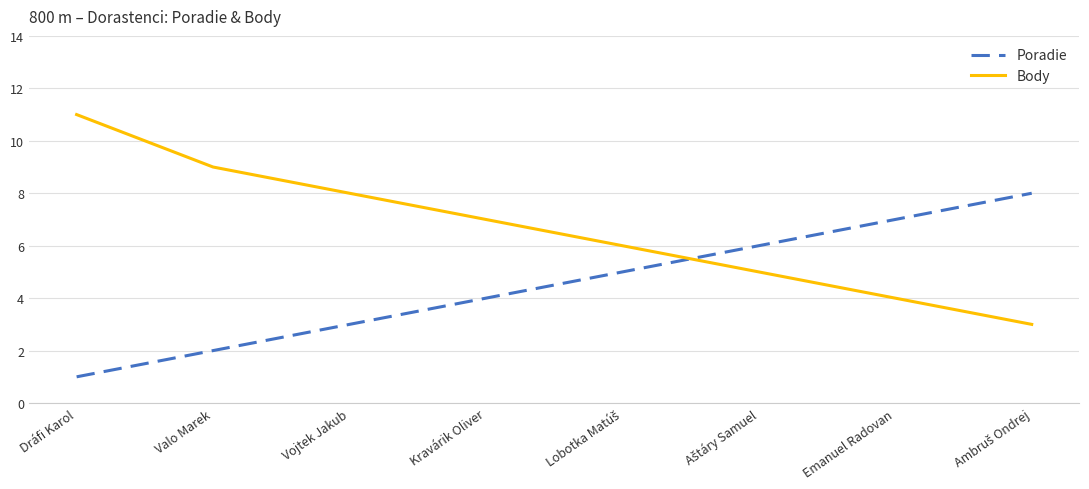

True or false: Body and Poradie cross at least once.

True